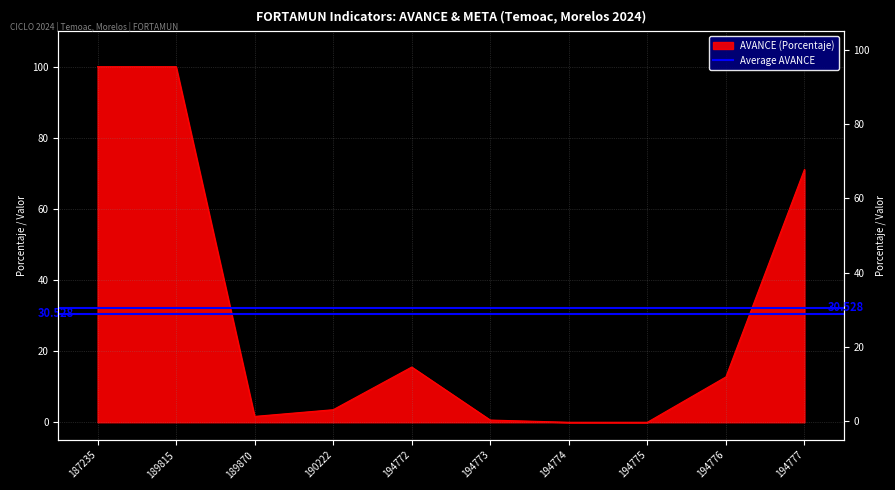

Reading left to right, what are all the values shown in this chart?

100.0	100.0	1.6	3.5	15.5	0.6	0.0	0.0	12.8	71.1